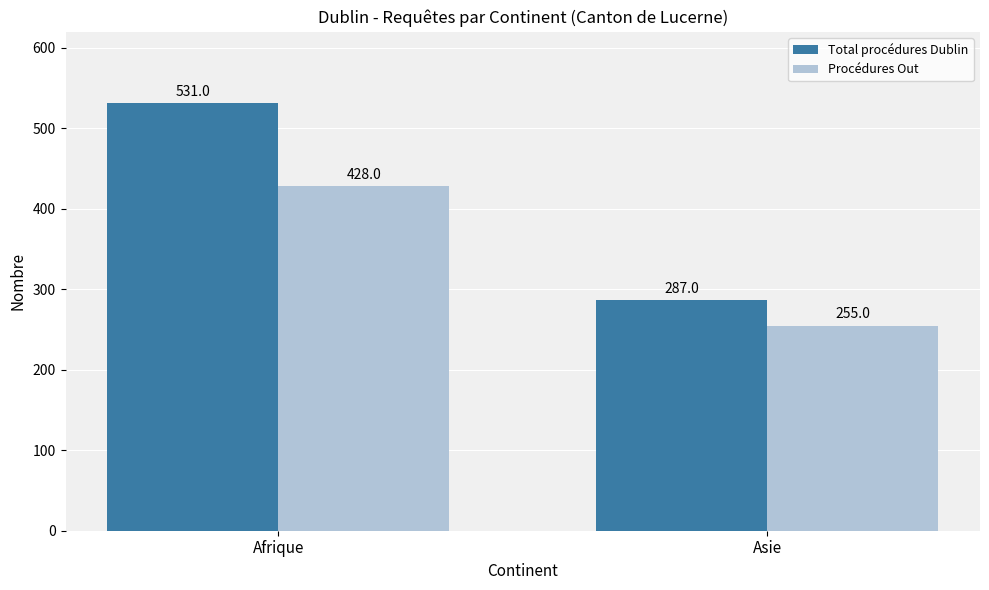

What is the difference between the maximum and minimum values in the Total procédures Dublin series?

244